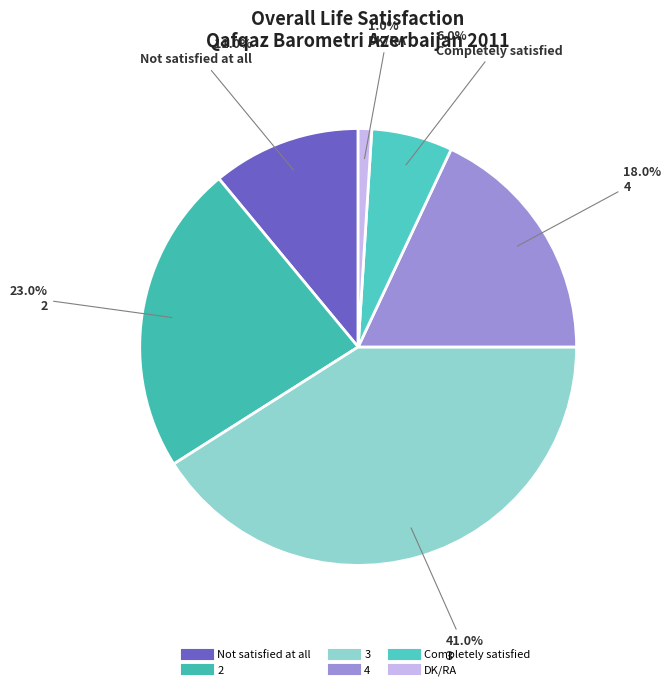

Between DK/RA and Not satisfied at all, which is larger?

Not satisfied at all